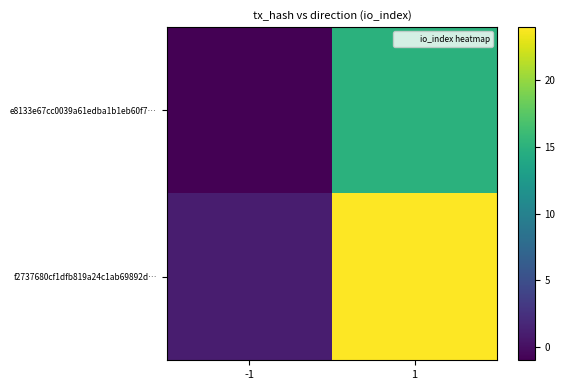

At which category is the sum across all series the highest?

1